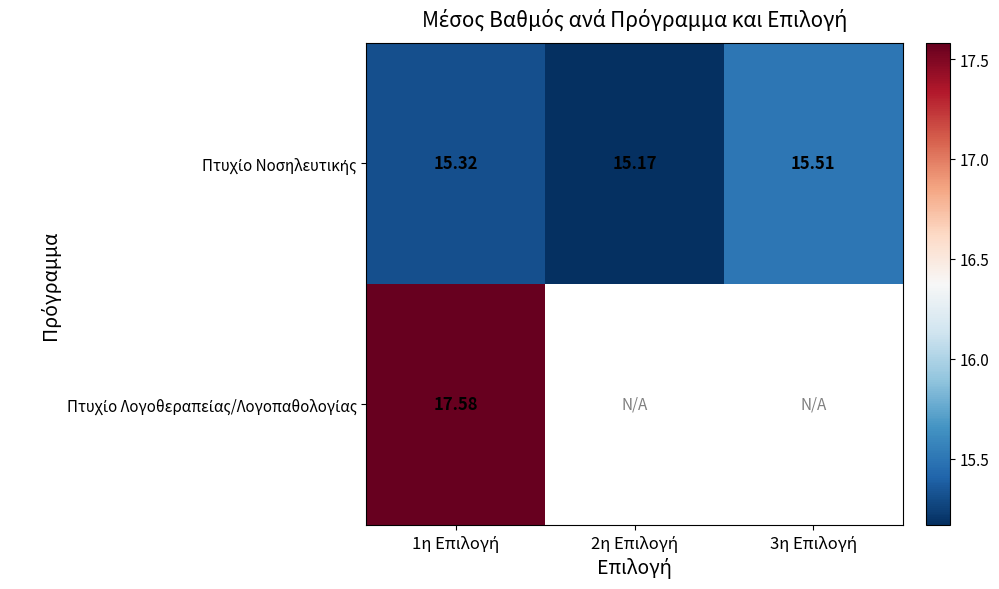

How many categories are shown in the chart?

3